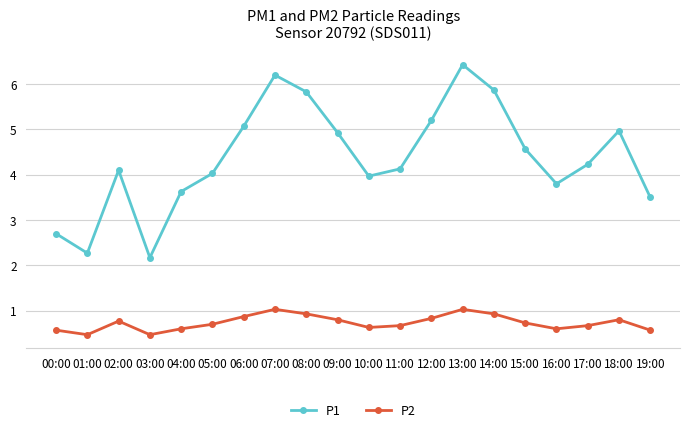

The P2 series shows 1.0 at 13:00. True or false?

True